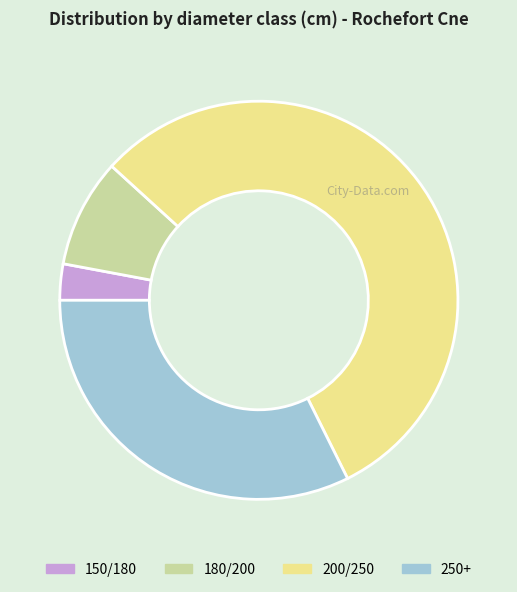

The 180/200 slice represents 9% of the pie. True or false?

True